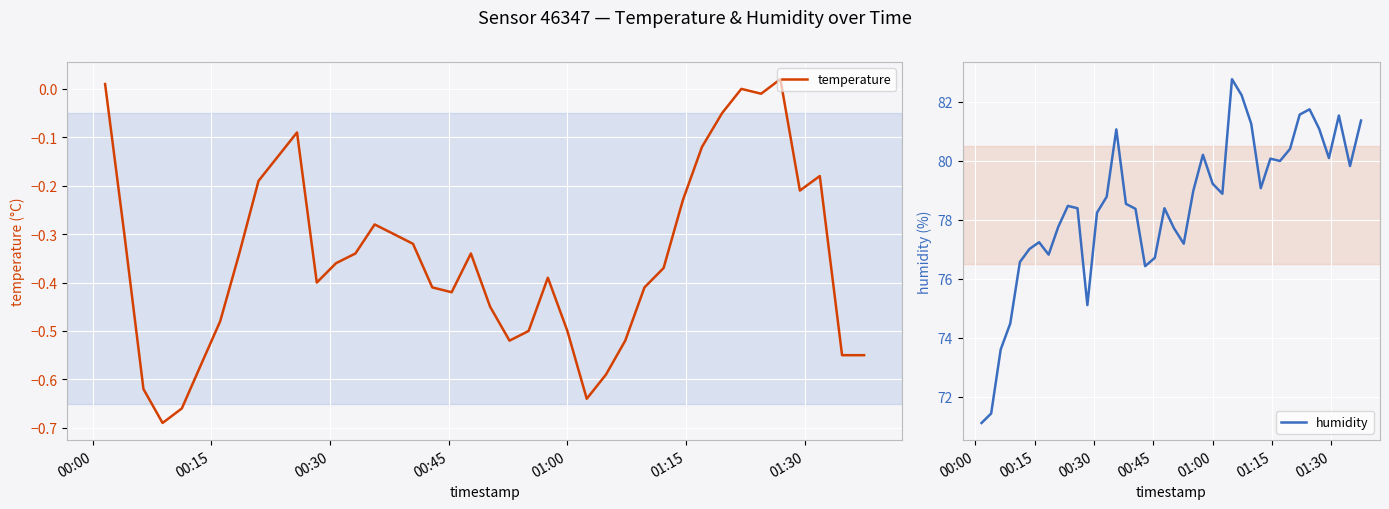

What is the maximum value for humidity?

82.8